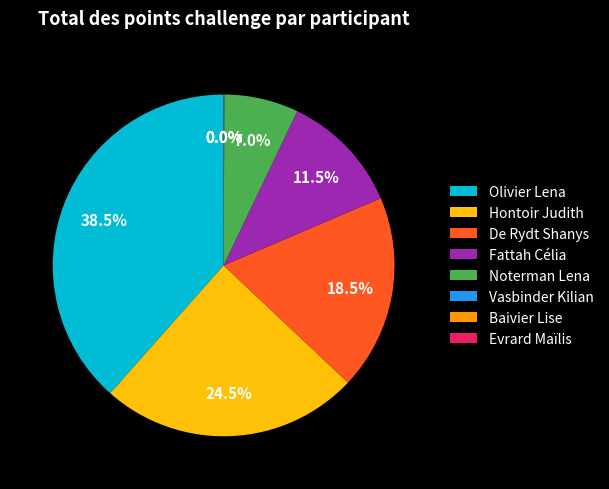

Is Olivier Lena the majority of the pie?

No